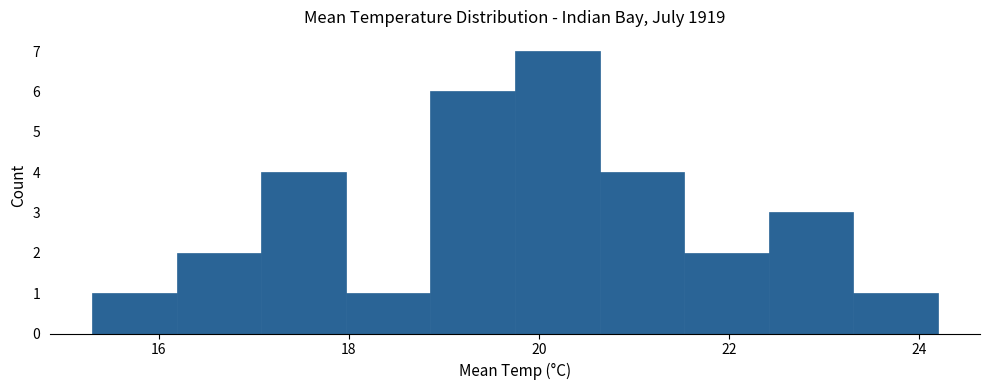

Over which range of the x-axis is the bar tallest?

19.8 to 20.6